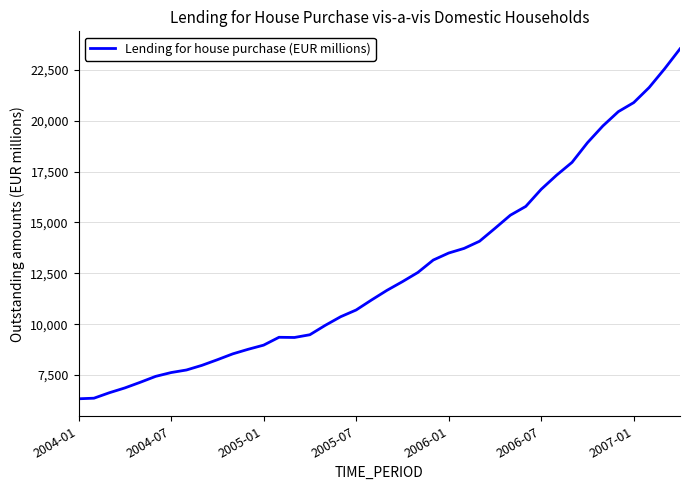

What is the minimum value shown in the chart?

6330.6